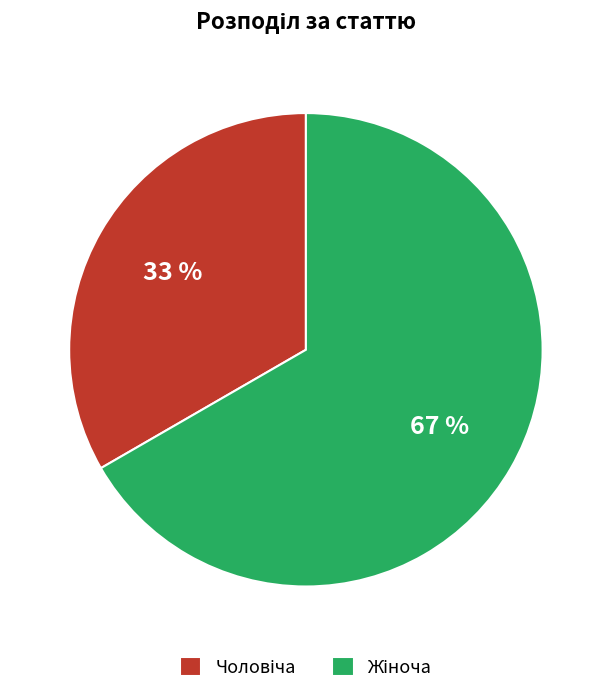

To the nearest percent, what is the average slice percentage?

50%